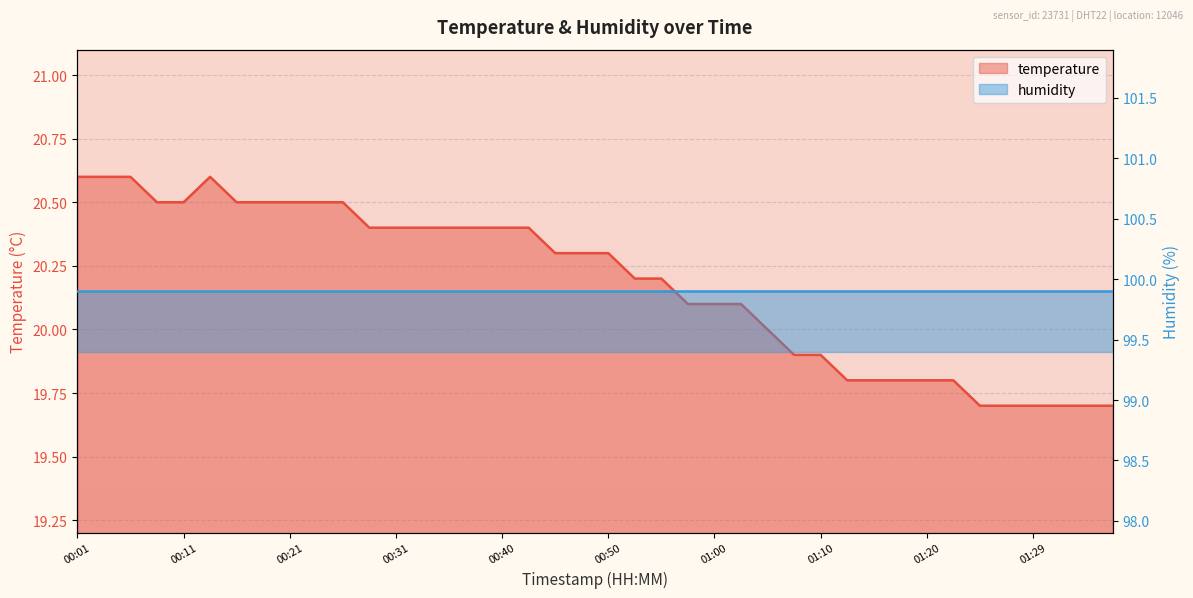

How many data points does each series have?

40